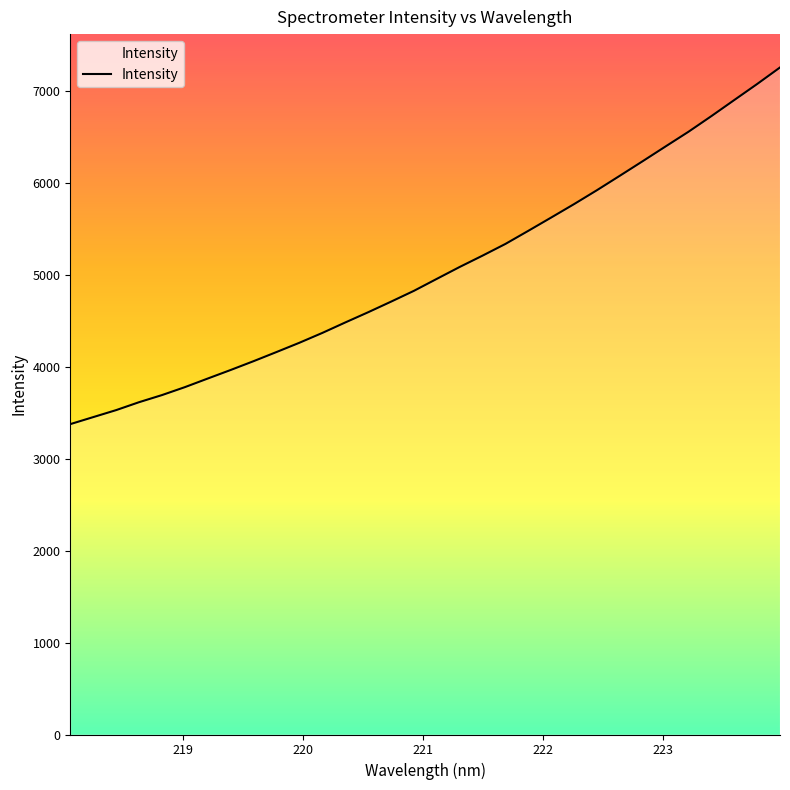

How many lines are shown in the chart?

1